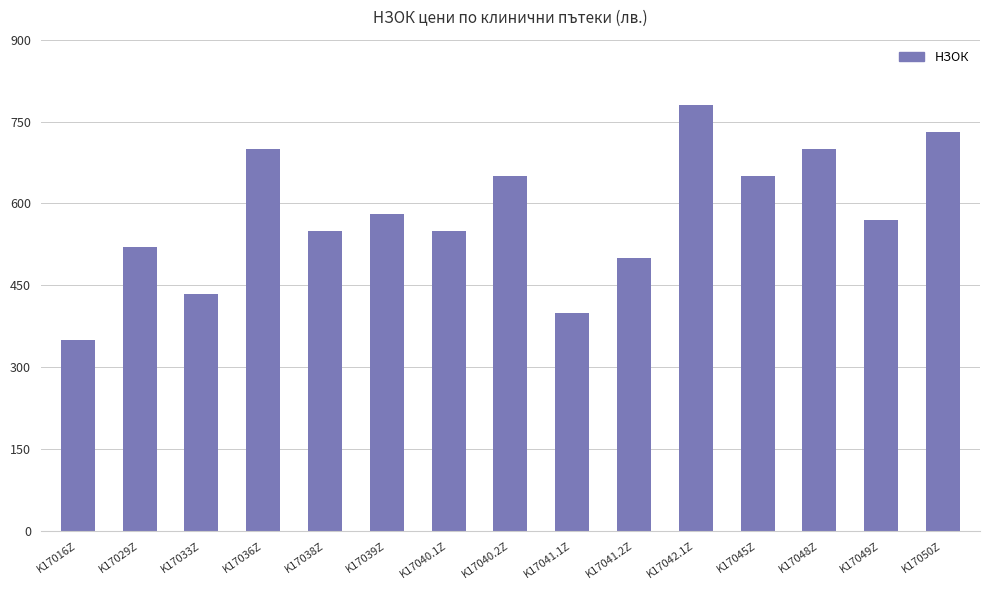

At which category does the chart reach its peak across all series?

K17042.1Z